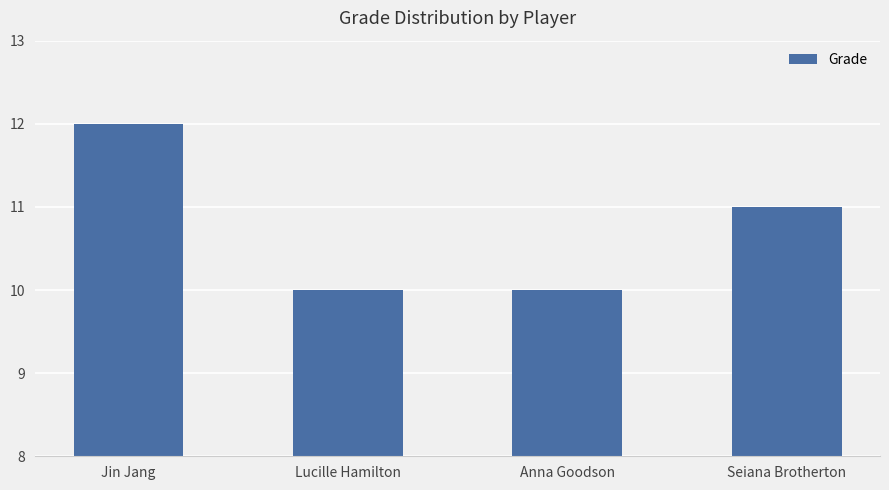

At which label is the value closest to 11?

Seiana Brotherton